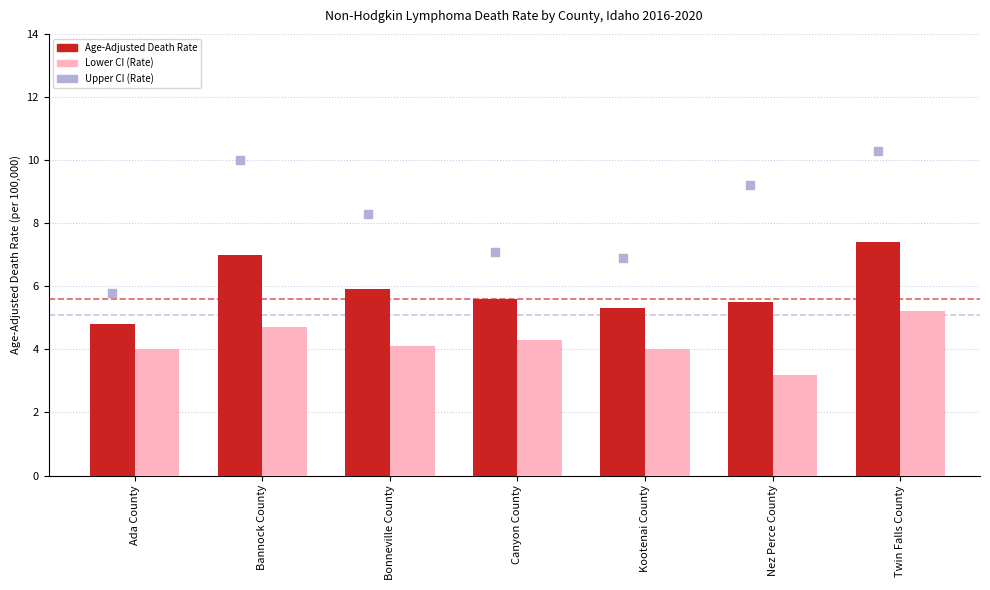

Which series has the largest total across all categories?

Upper CI